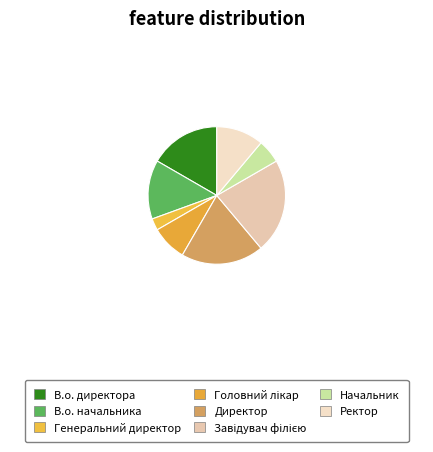

Is it true that Начальник is 16% of the pie?

False